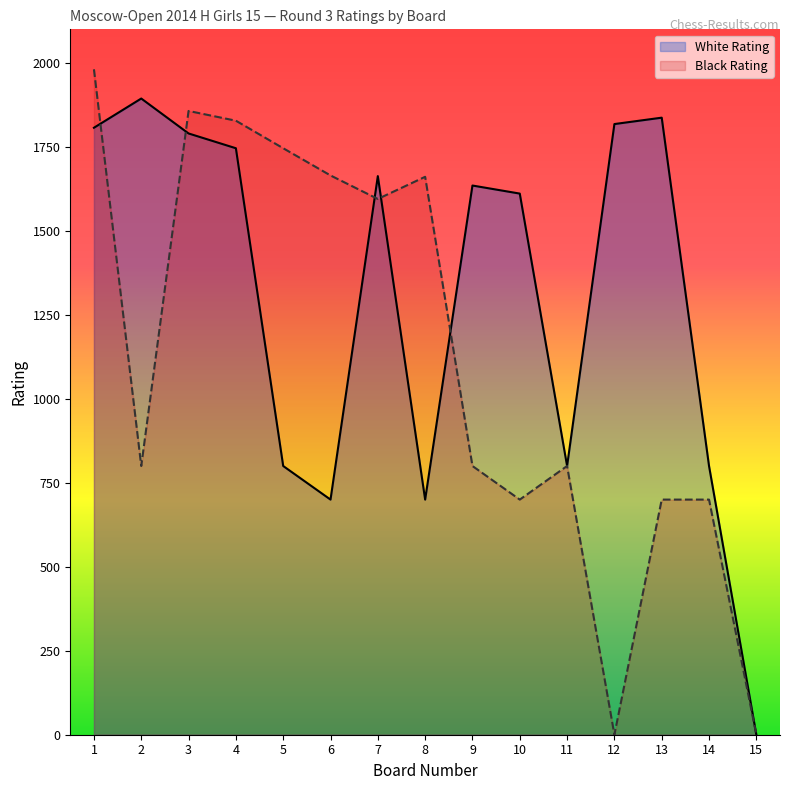

What is the sum of all White Rating values?

19601